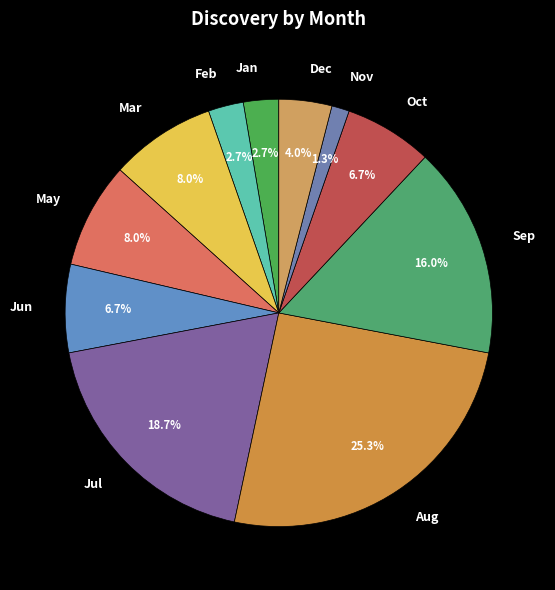

Is the sum of Jul and Oct greater than half?

No